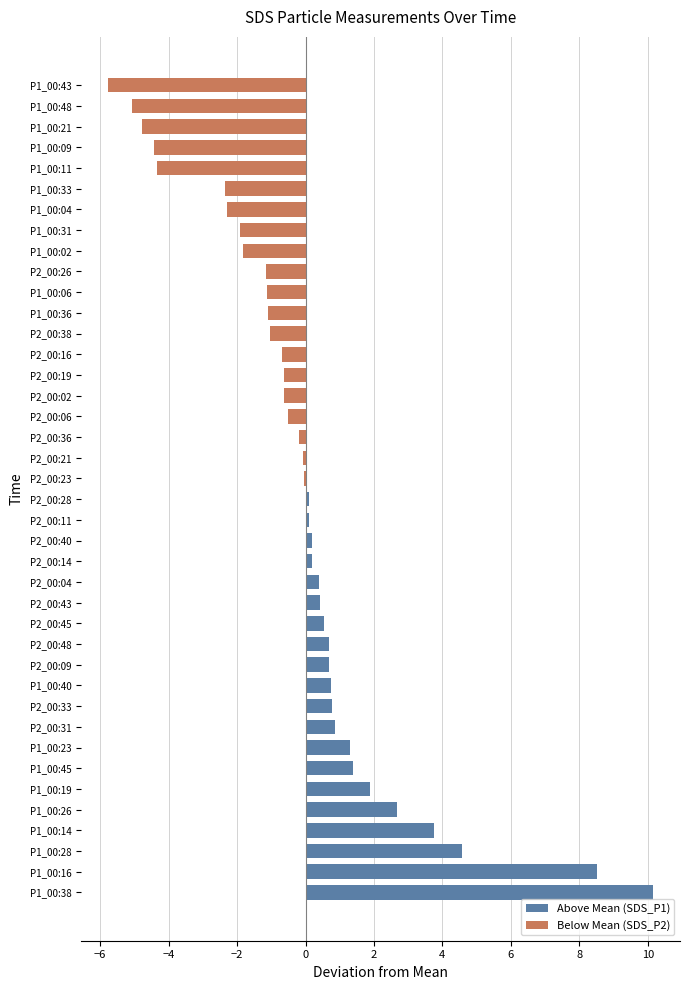

What is the spread (max minus min) of values at P1_00:28?

4.6